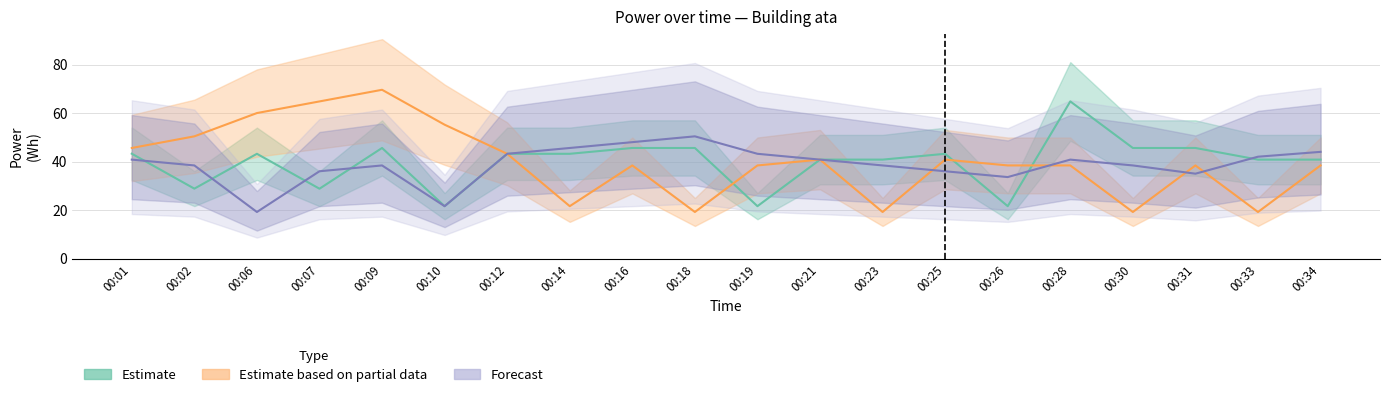

Which label corresponds to the largest value in the chart?

00:09